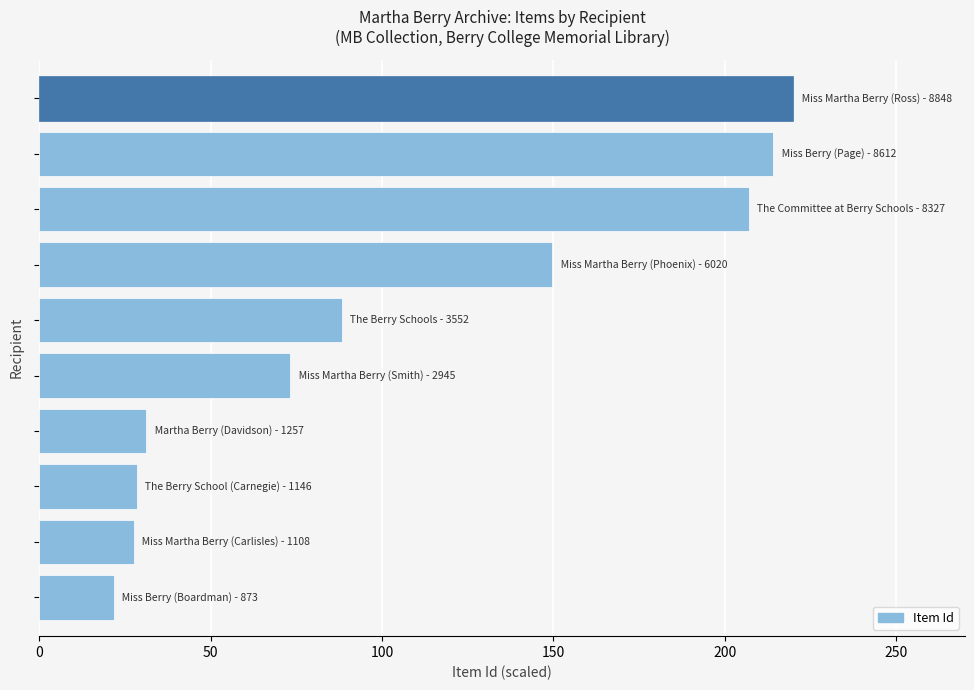

What is the value of the 9th bar from the top?

27.5